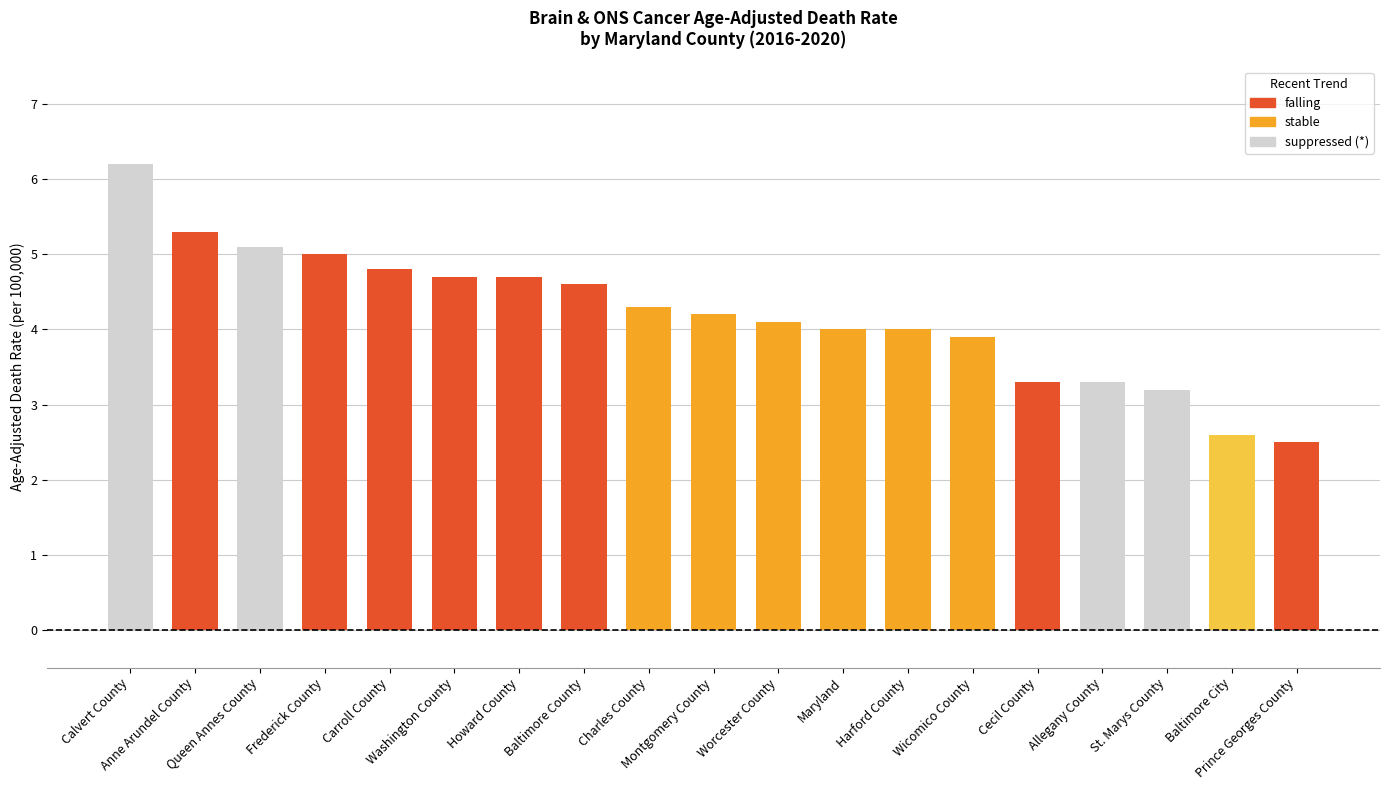

Which has a higher value, Prince Georges County or Baltimore City?

Baltimore City